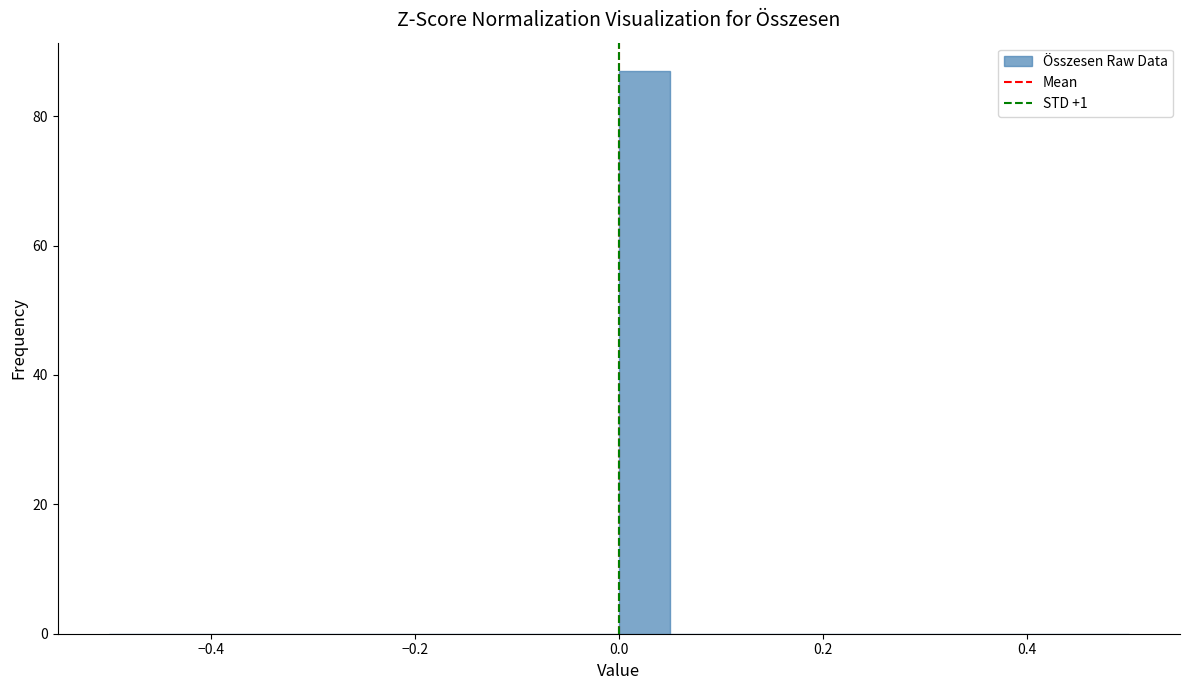

Read against the x-axis, roughly where is the centre of the tallest bar?

0.02